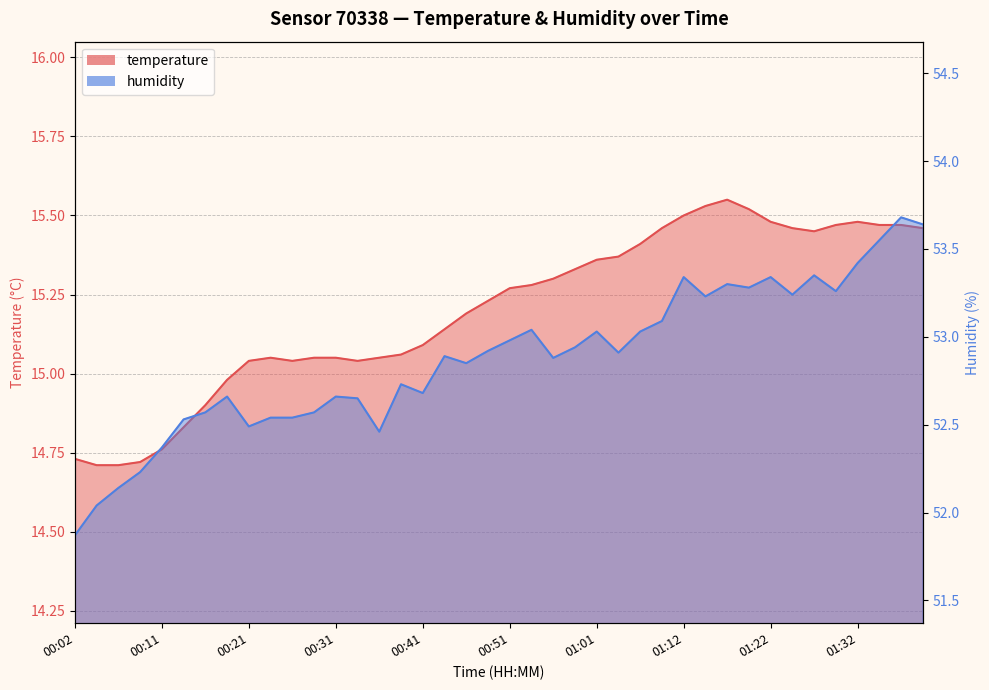

What is the maximum value for temperature?

15.6